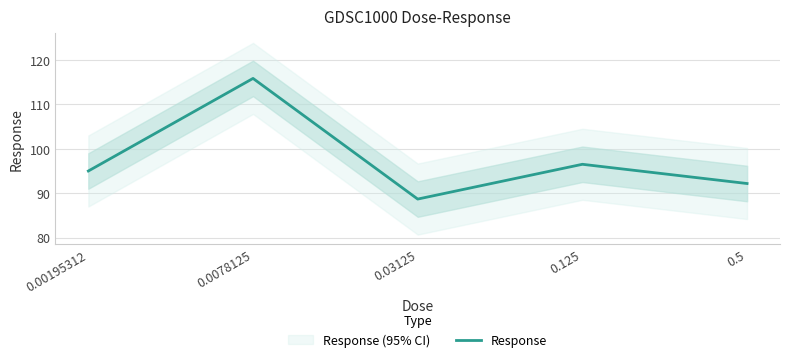

Which has a higher value, 0.00195312 or 0.0078125?

0.0078125